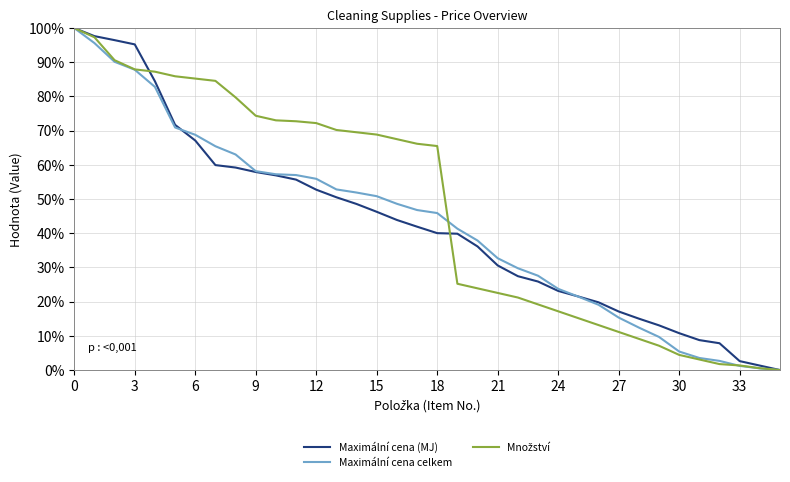

Is this an area chart (filled region under the line)?

No